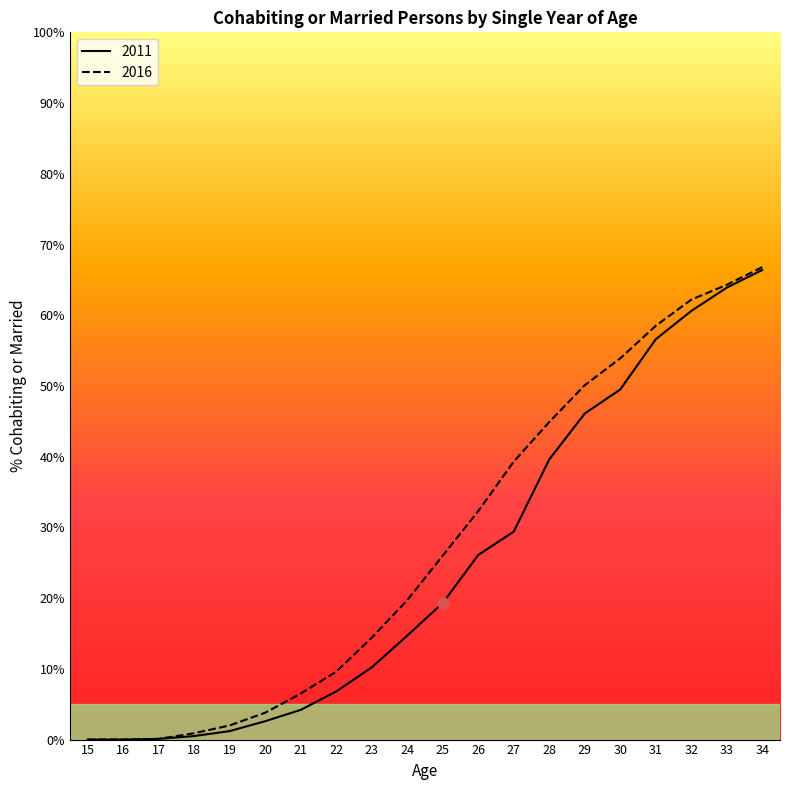

True or false: 2011 and 2016 cross at least once.

False